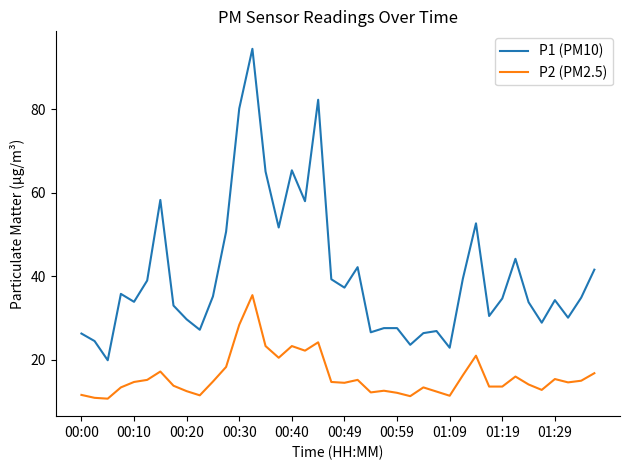

Rank the series by their maximum value, from highest to lowest.

P1 (PM10), P2 (PM2.5)